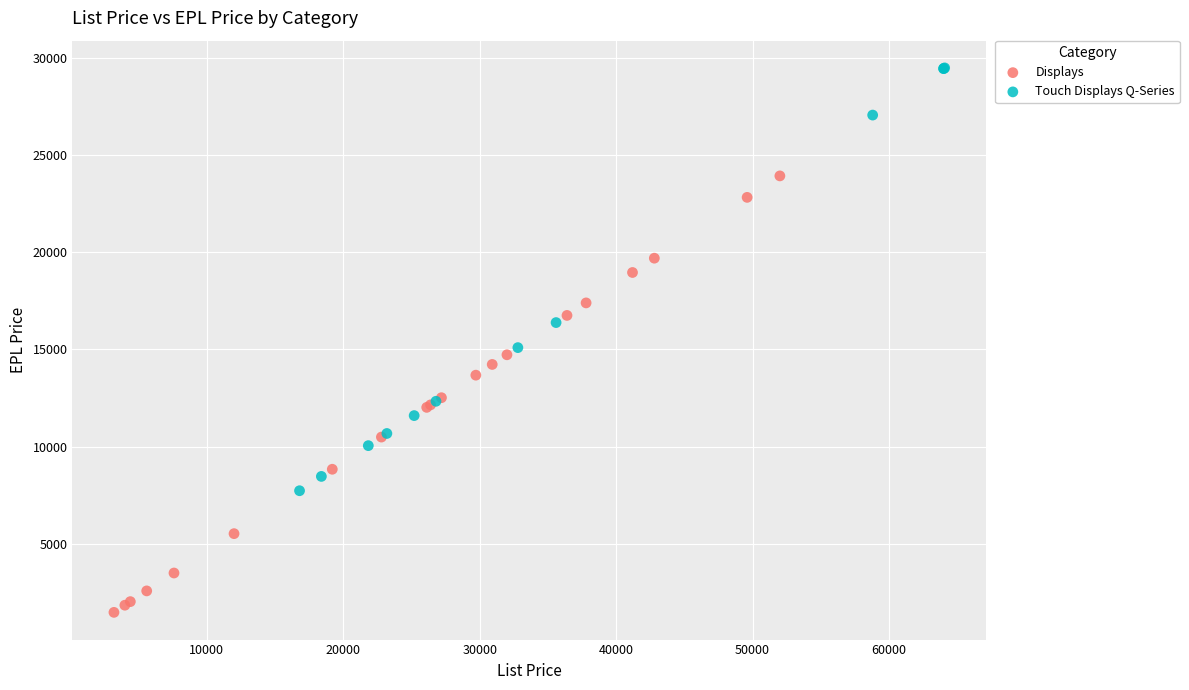

Which series reaches the minimum Y coordinate?

Displays